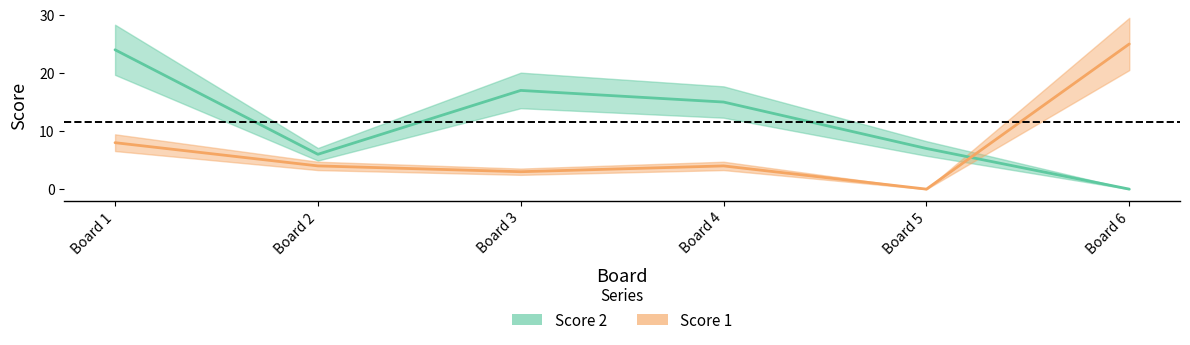

What is the value of the Score 2 point at the 3rd from the left?

17